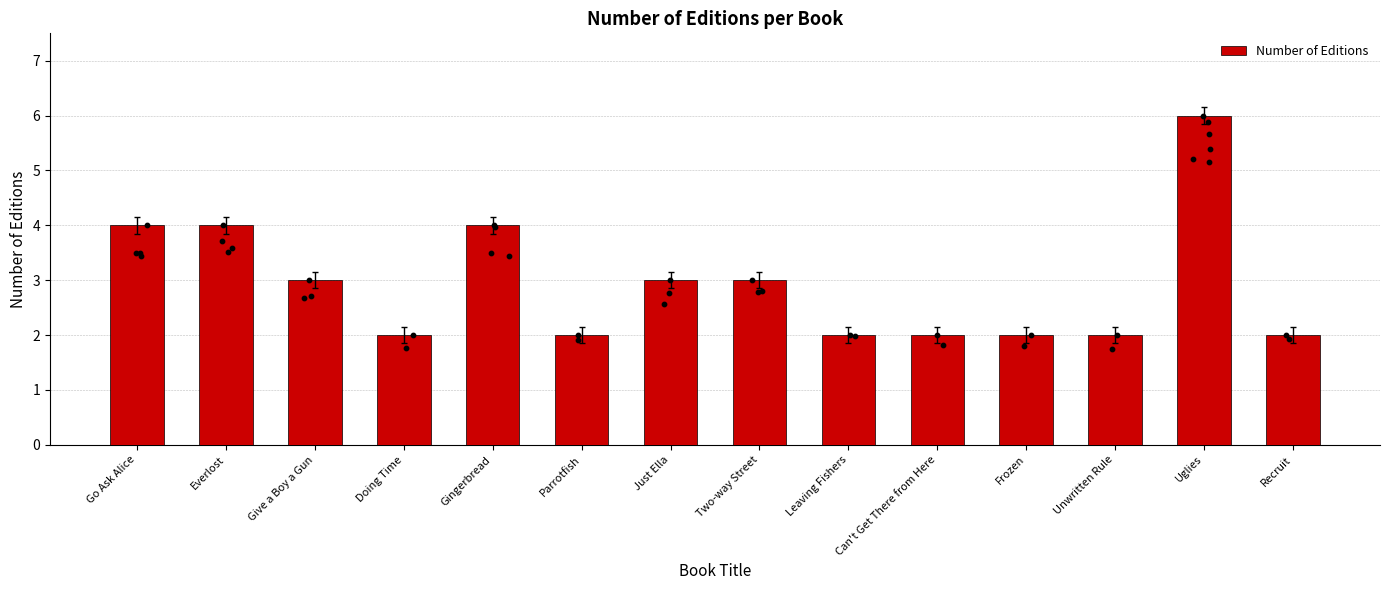

What is the ratio of the value at Two-way Street to the value at Just Ella?

1.0